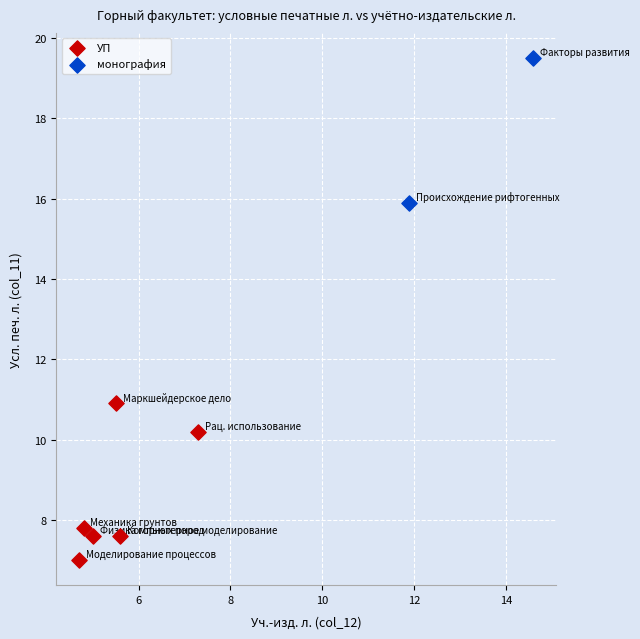

What are all the series names shown in the legend?

УП, монография